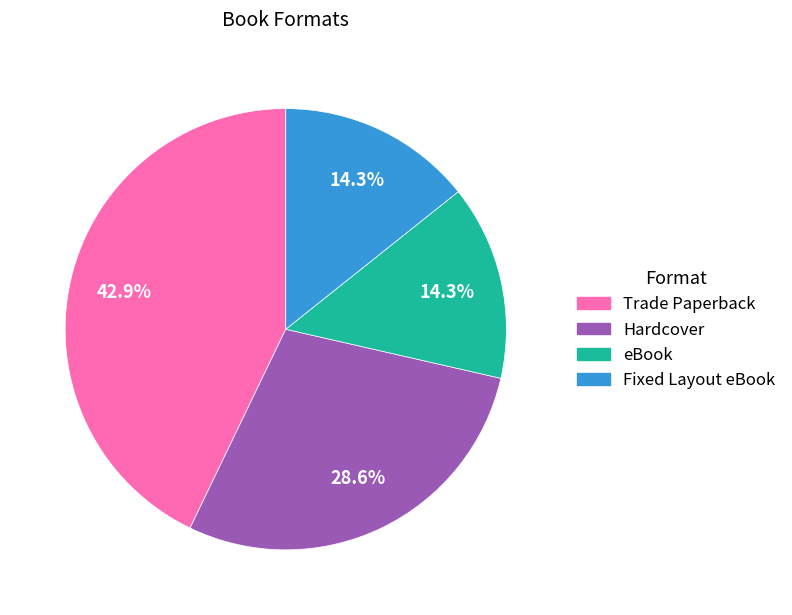

Count the number of slices in the pie.

4